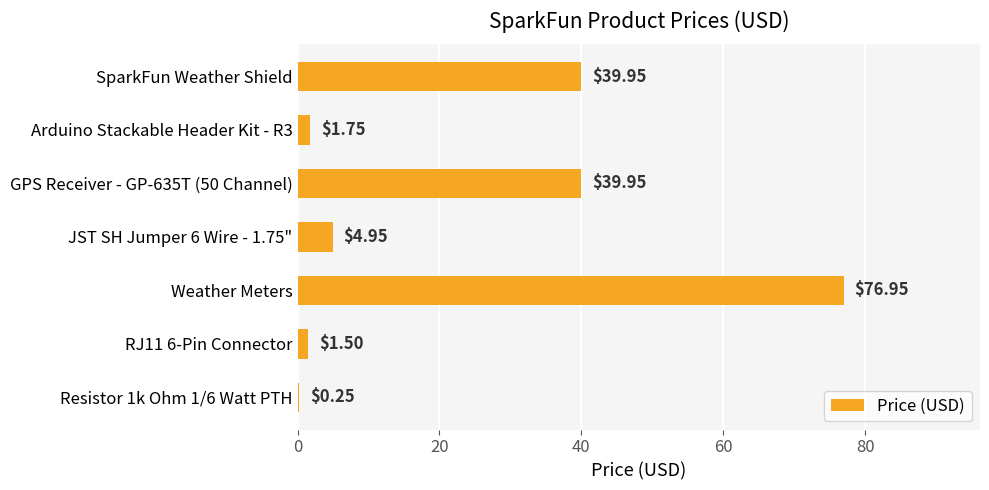

Approximately how many times larger is the value at GPS Receiver - GP-635T (50 Channel) compared to Weather Meters?

0.5